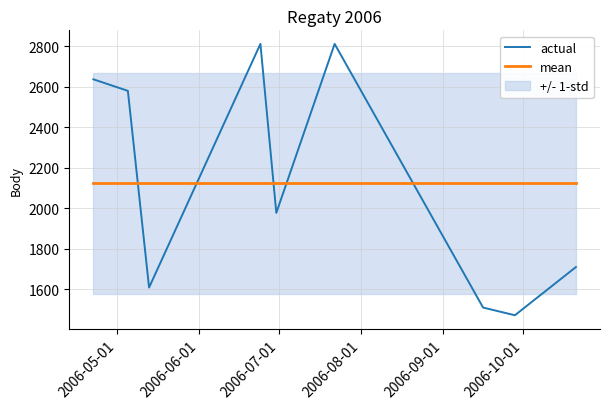

Reading left to right, extract all data points from this chart.

actual: 2637.0	2580.0	1608.0	2812.0	1977.0	2812.0	1509.0	1471.0	1709.0
mean: 2123.9	2123.9	2123.9	2123.9	2123.9	2123.9	2123.9	2123.9	2123.9